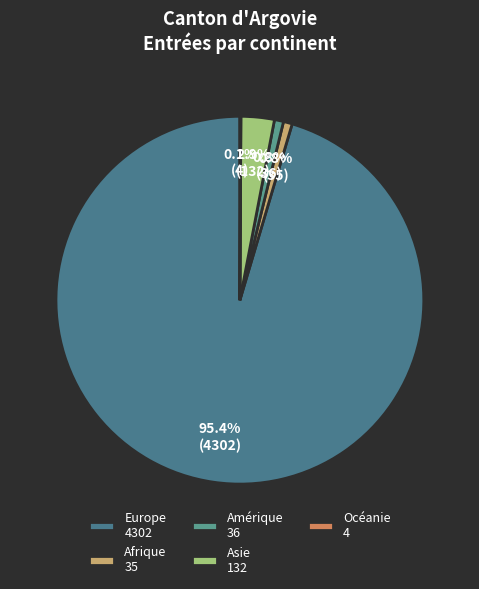

What is the largest slice in the pie chart?

Europe